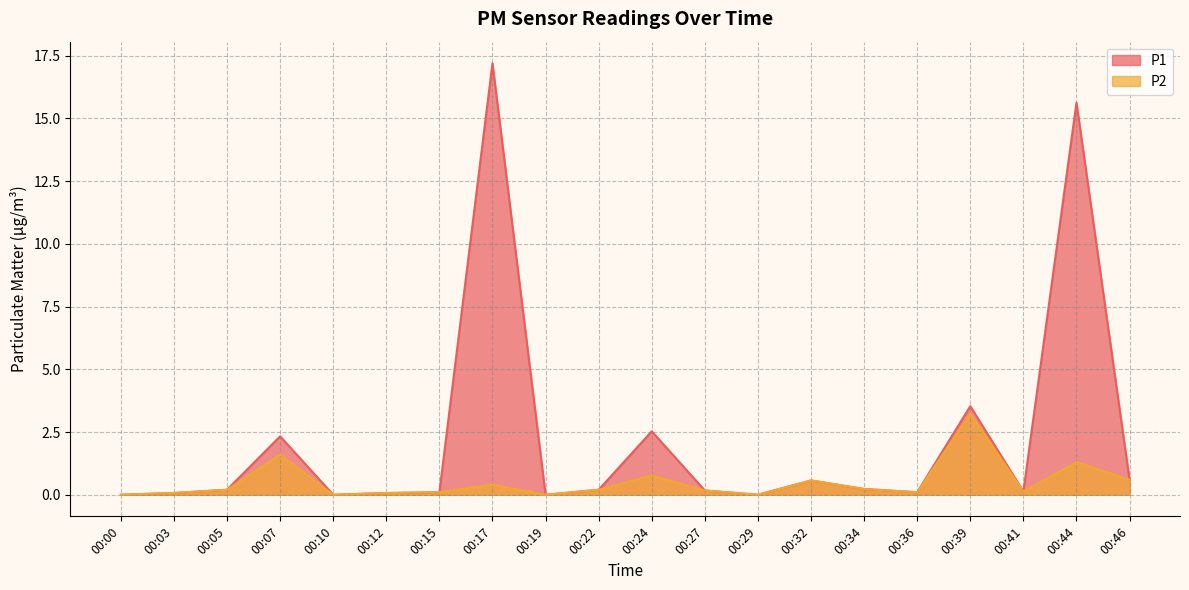

Rank the series by their average value, from lowest to highest.

P2, P1